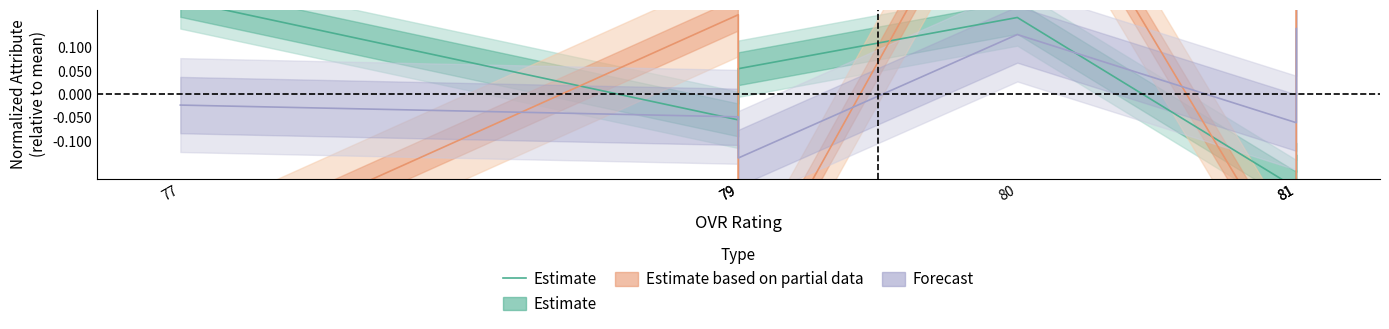

How many positive values are there?

3